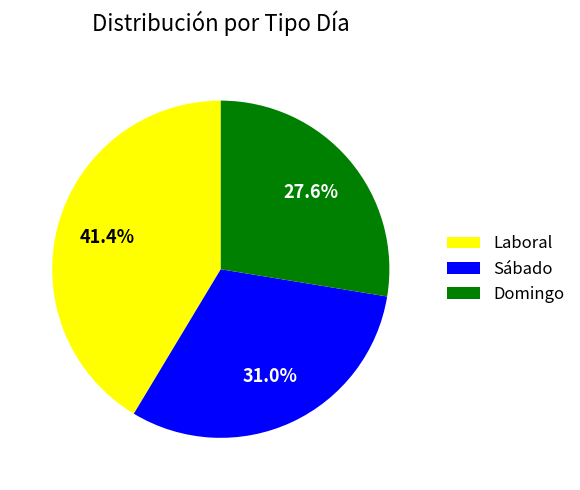

Count the number of slices in the pie.

3